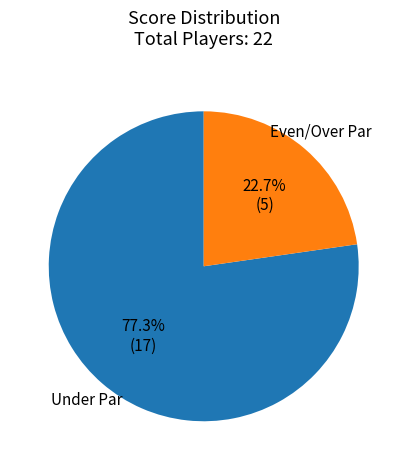

Is there any slice that represents more than half of the pie?

Yes